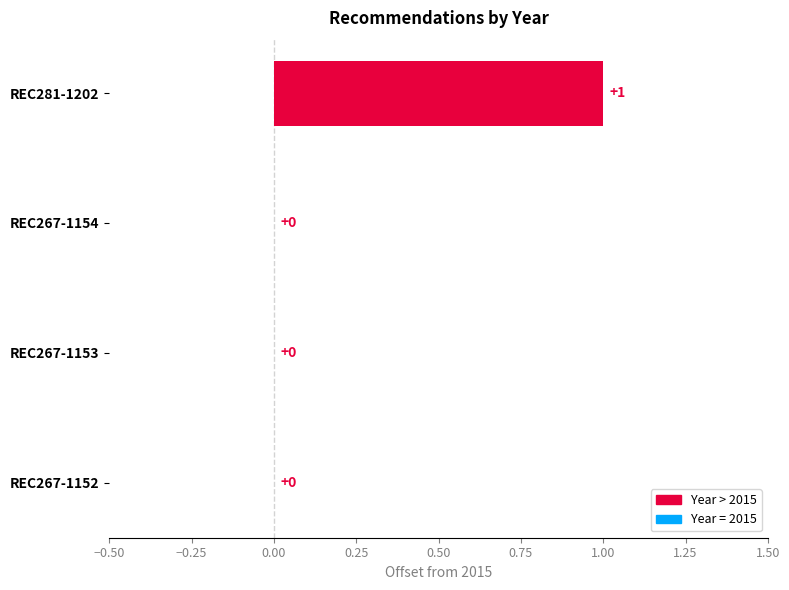

How many values are between 0 and 1?

4